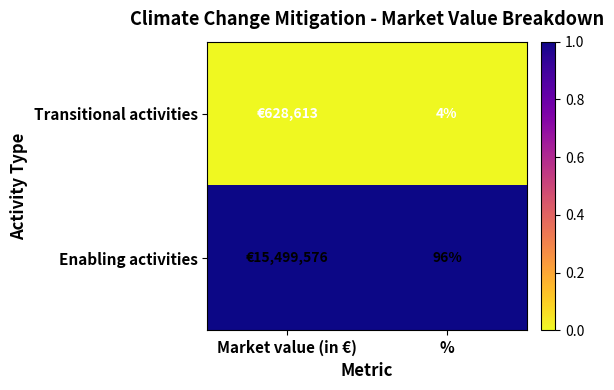

What is the difference between the highest and lowest values at %?

92